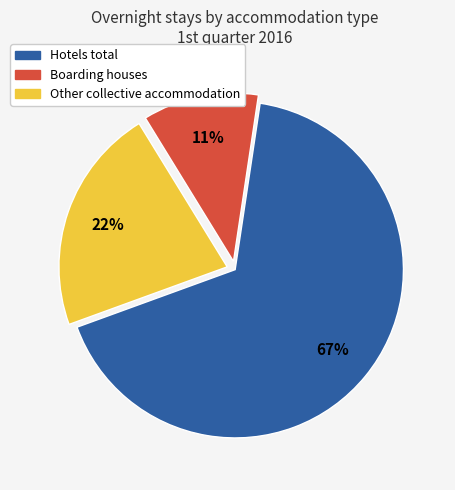

To the nearest percent, what is the difference between the Boarding houses and Hotels total slice percentages?

56%